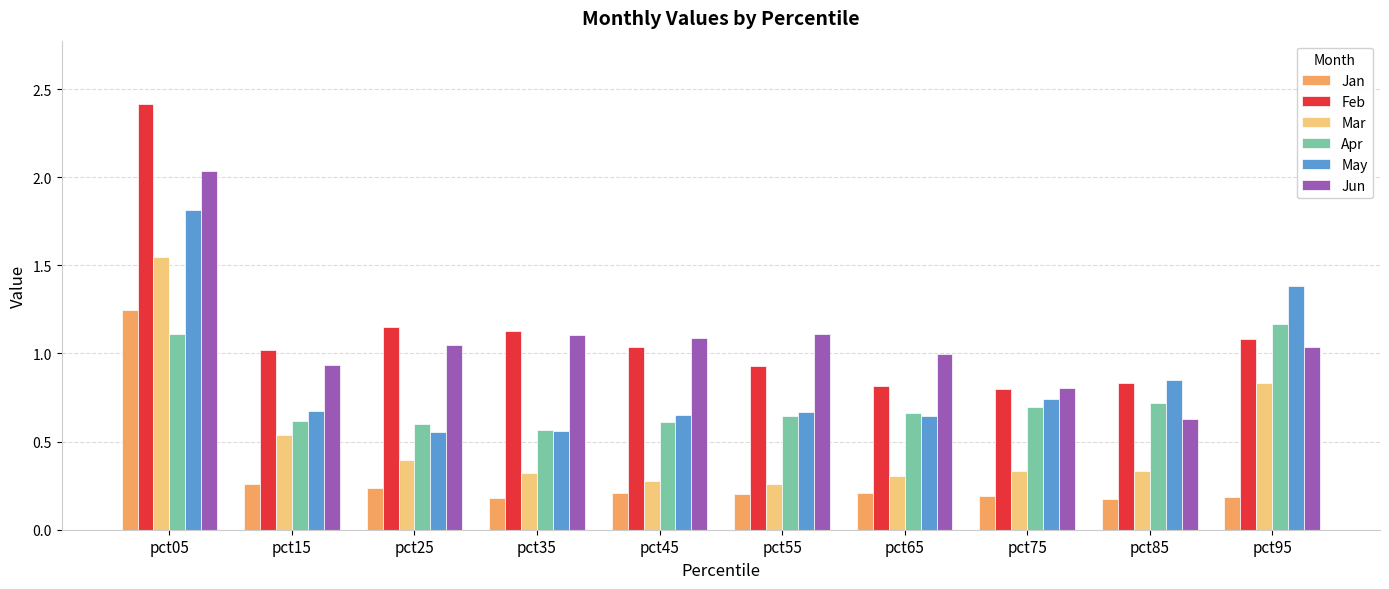

Which series has the largest range (max minus min)?

Feb